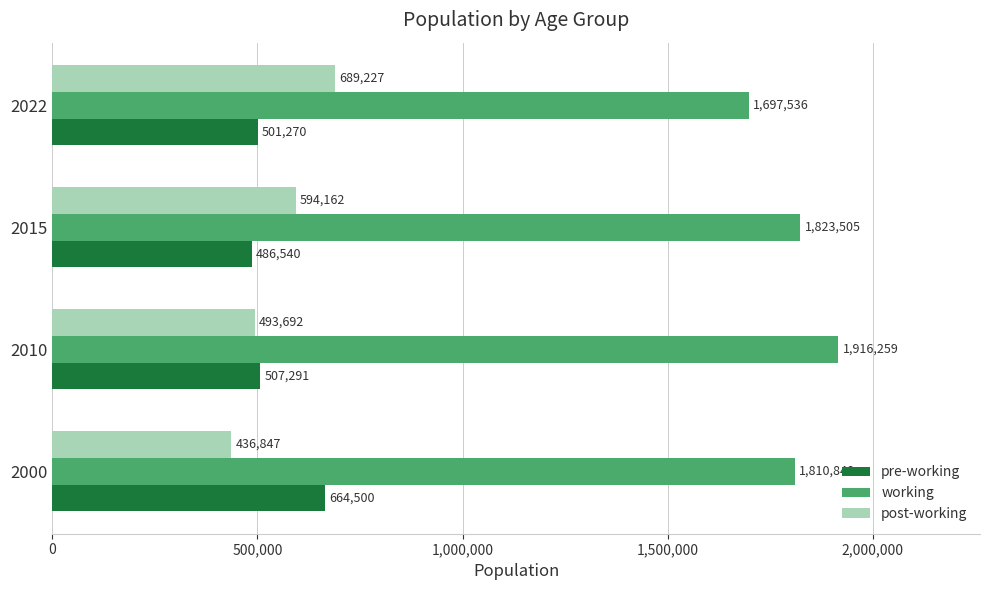

Where is pre-working nearest to the value 575520?

2010